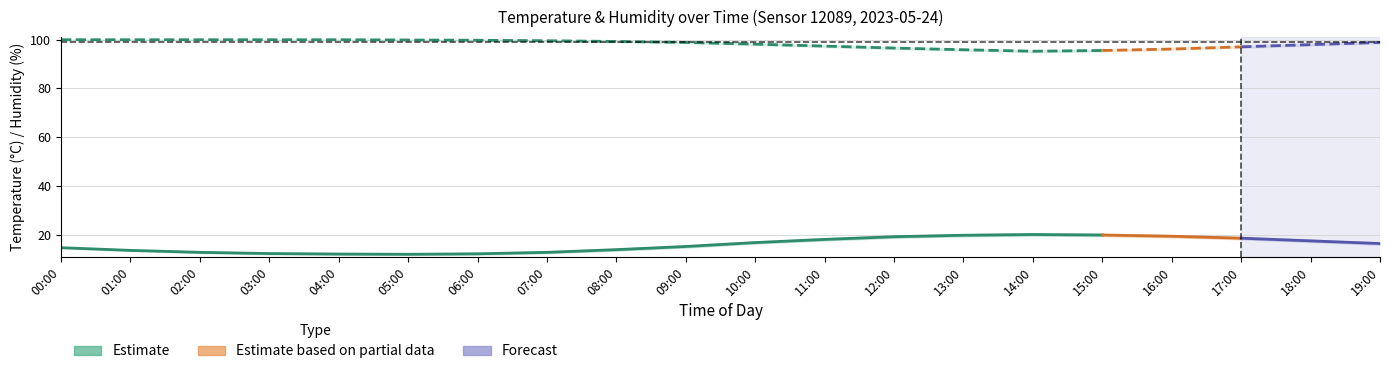

Which series has the largest total across all categories?

humidity_upper